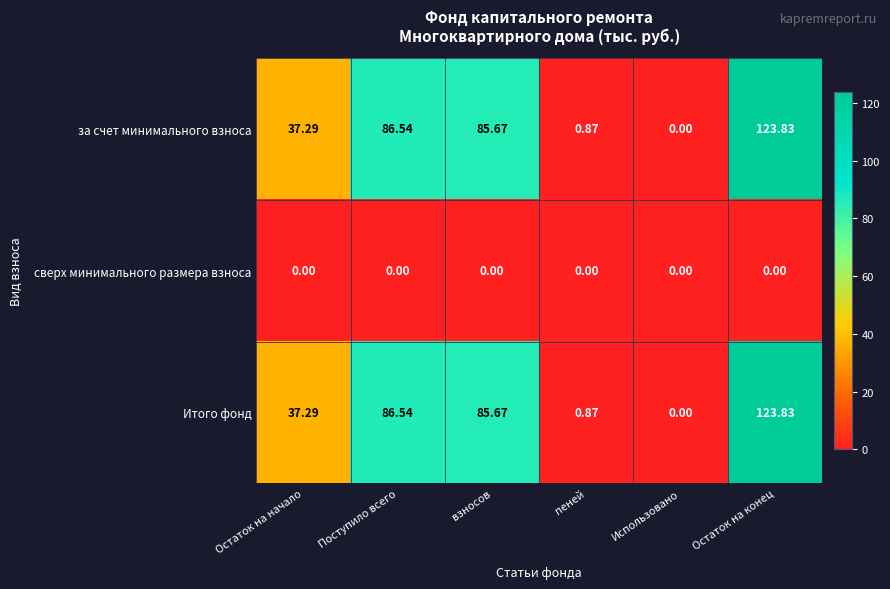

Where does the за счет минимального взноса series first go above 85?

Поступило всего